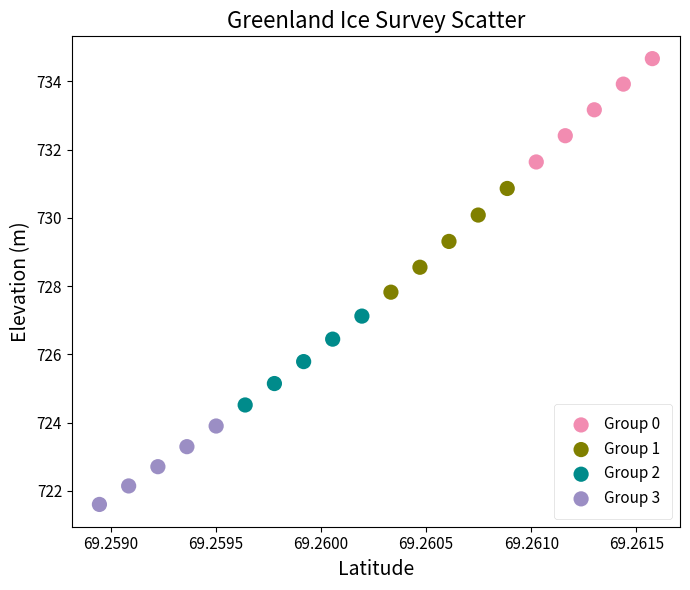

Which series has the largest Y range (max minus min)?

Group 1